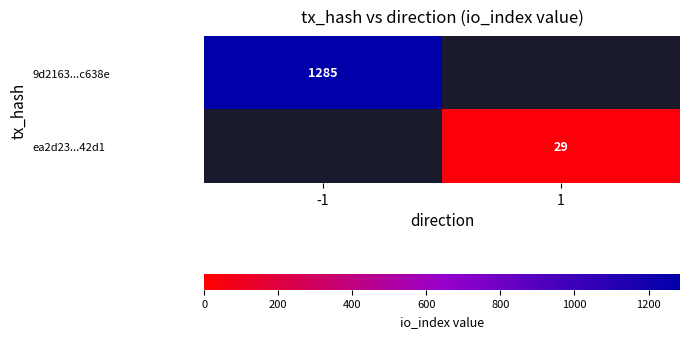

The 9d2163...c638e series shows 2223 at -1. True or false?

False